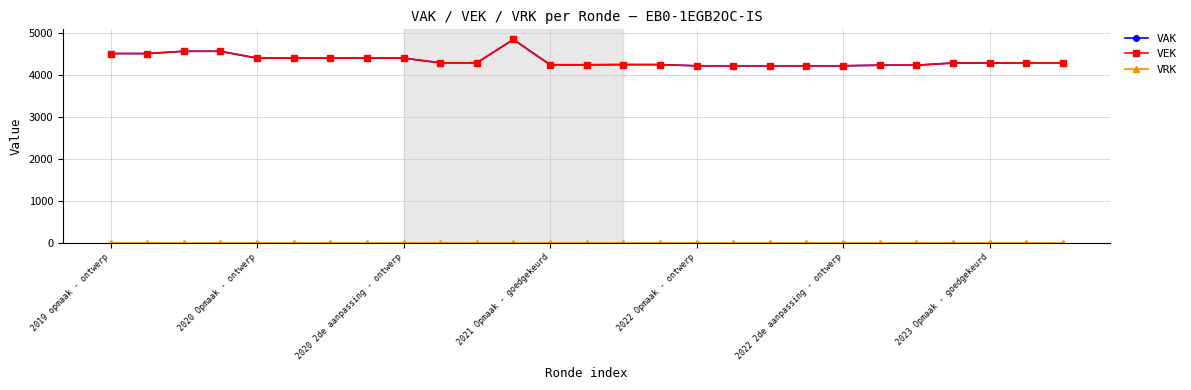

Is this an area chart (filled region under the line)?

No